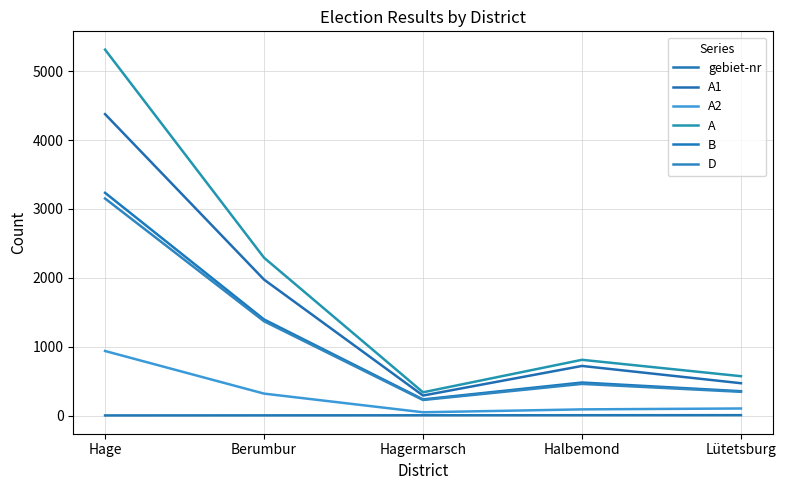

Which series changed the most between Halbemond and Lütetsburg?

A1